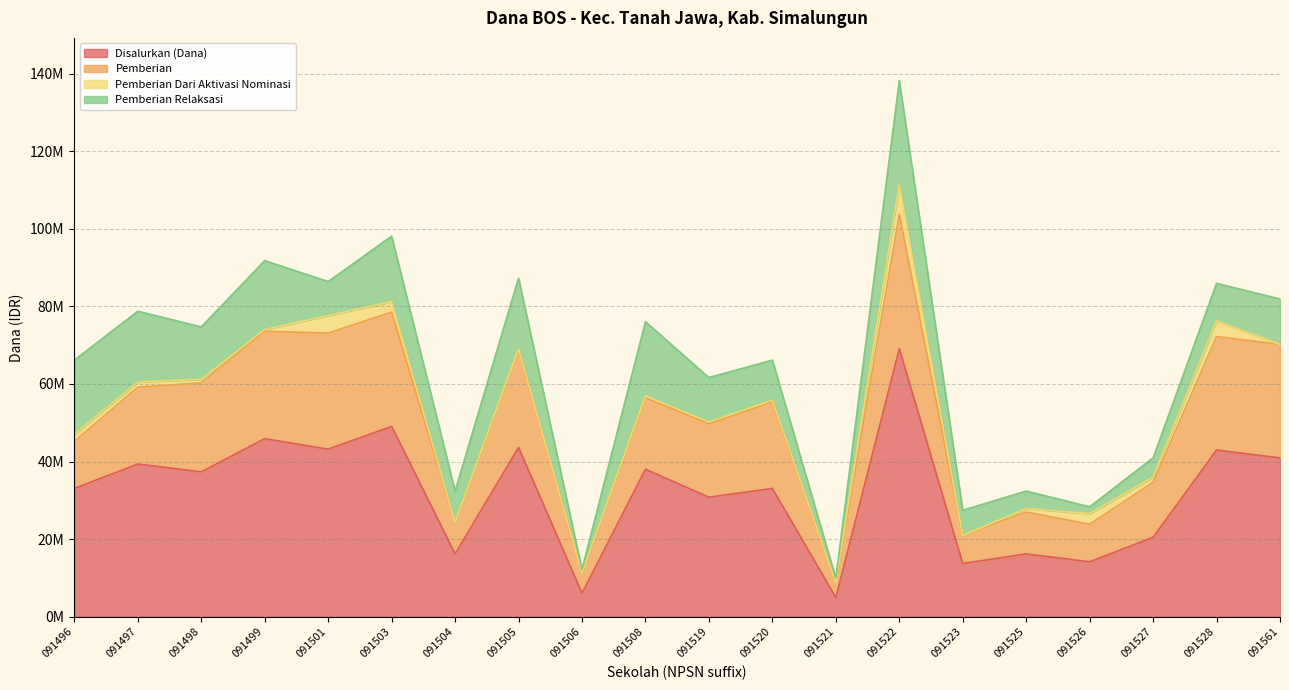

At which label is Pemberian Dari Aktivasi Nominasi closest to 3825000?

091528